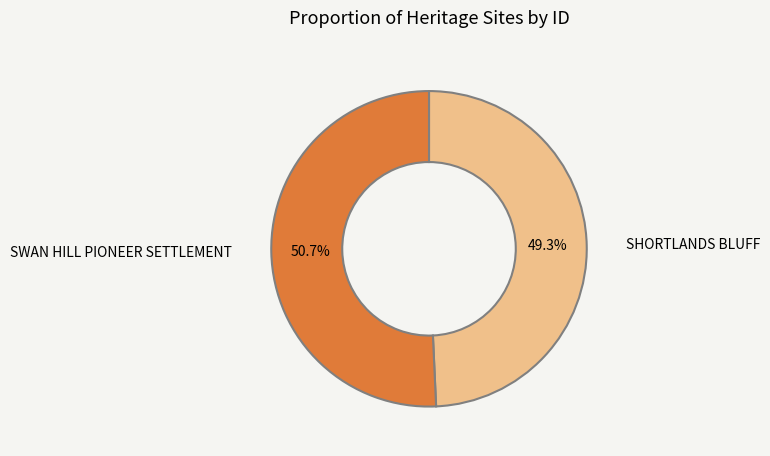

What percentage do SHORTLANDS BLUFF and SWAN HILL PIONEER SETTLEMENT together represent?

100.0%